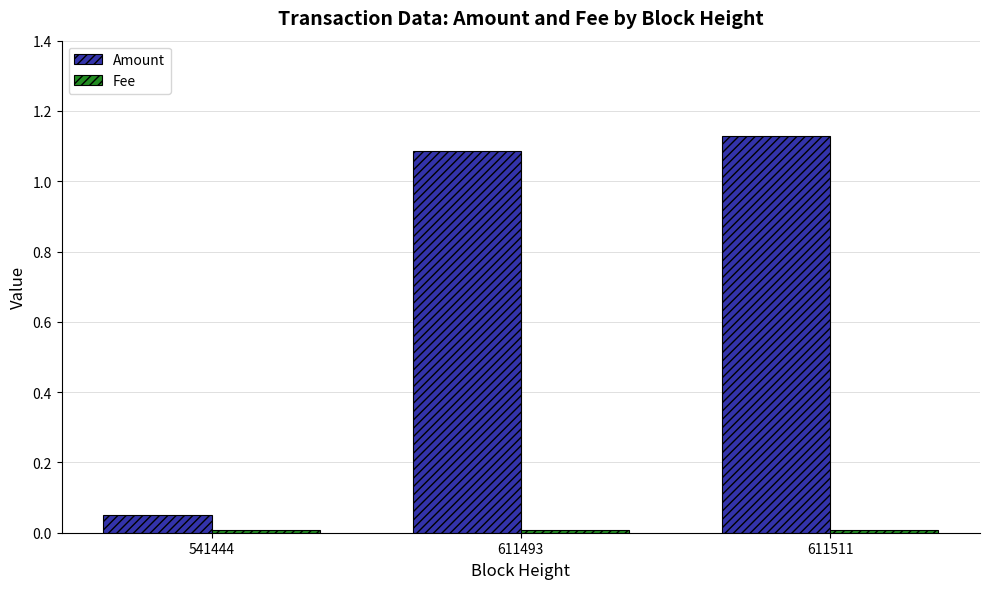

Which series changed the most between 541444 and 611493?

Amount